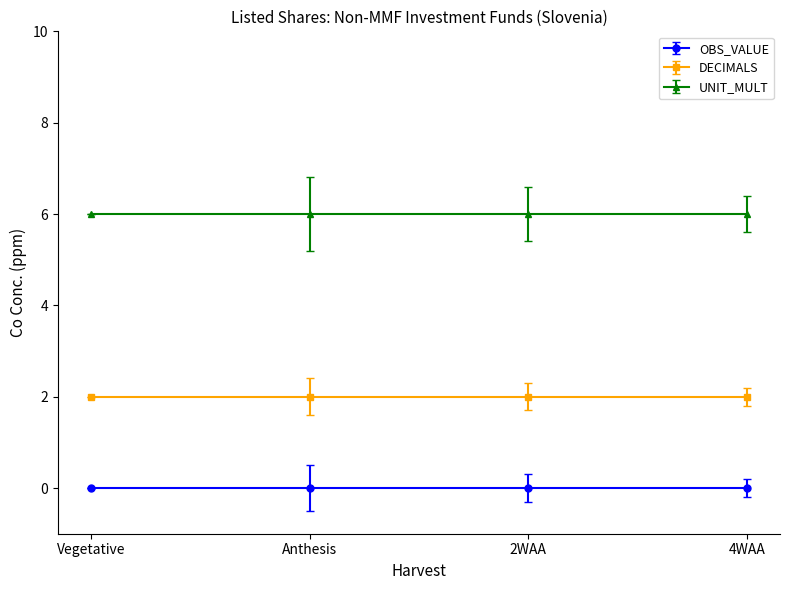

The value of DECIMALS at 2014-Q1 is 2. True or false?

True